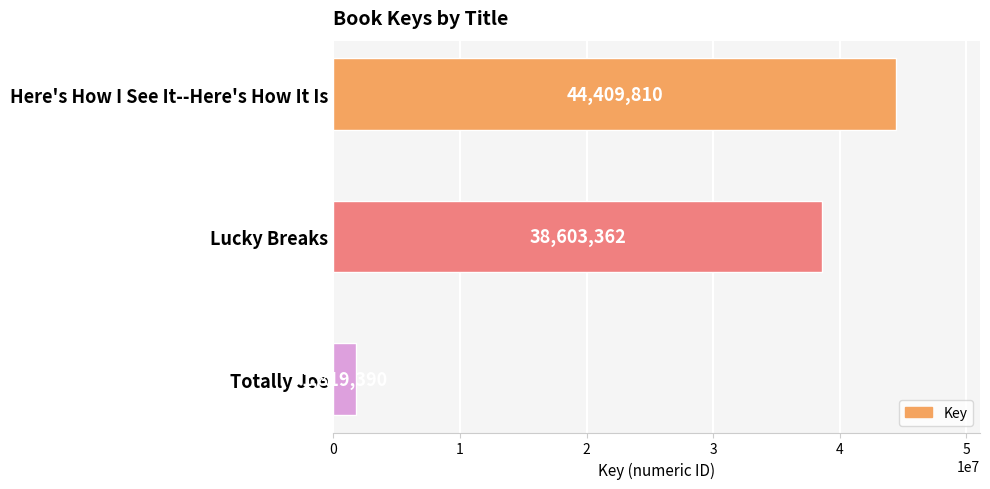

Between Totally Joe and Here's How I See It--Here's How It Is, which is larger?

Here's How I See It--Here's How It Is